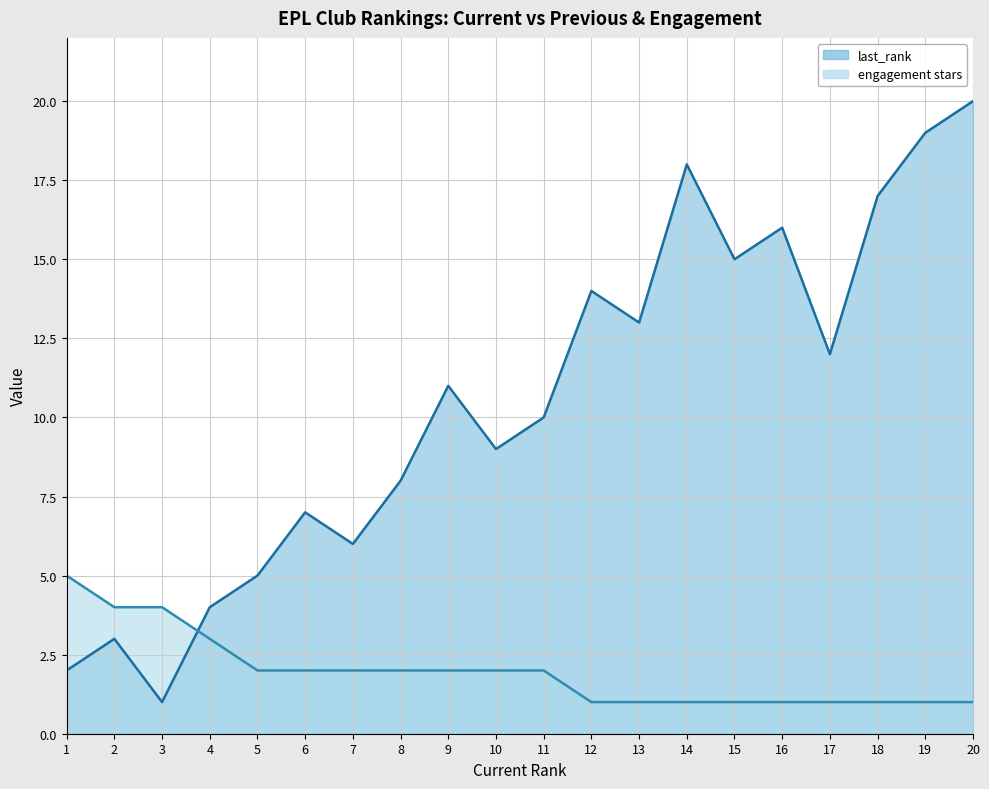

How many times do last_rank and engagement stars cross each other?

1